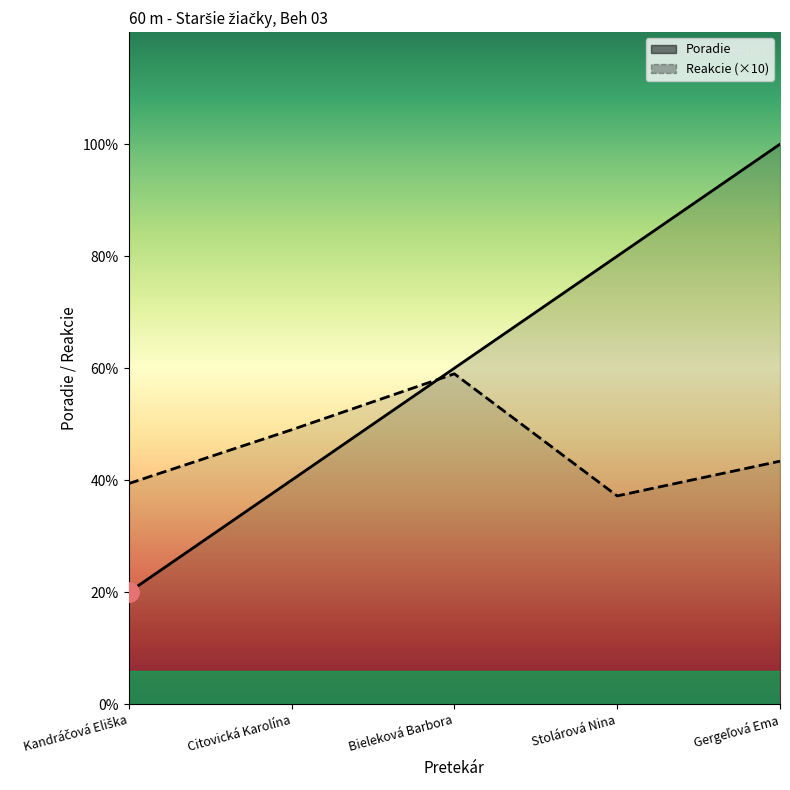

Reading left to right, what are all the values shown in this chart?

Poradie: Kandráčová Eliška=1.0	Citovická Karolína=2.0	Bieleková Barbora=3.0	Stolárová Nina=4.0	Gergeľová Ema=5.0
Reakcie: Kandráčová Eliška=2.0	Citovická Karolína=2.5	Bieleková Barbora=2.9	Stolárová Nina=1.9	Gergeľová Ema=2.2